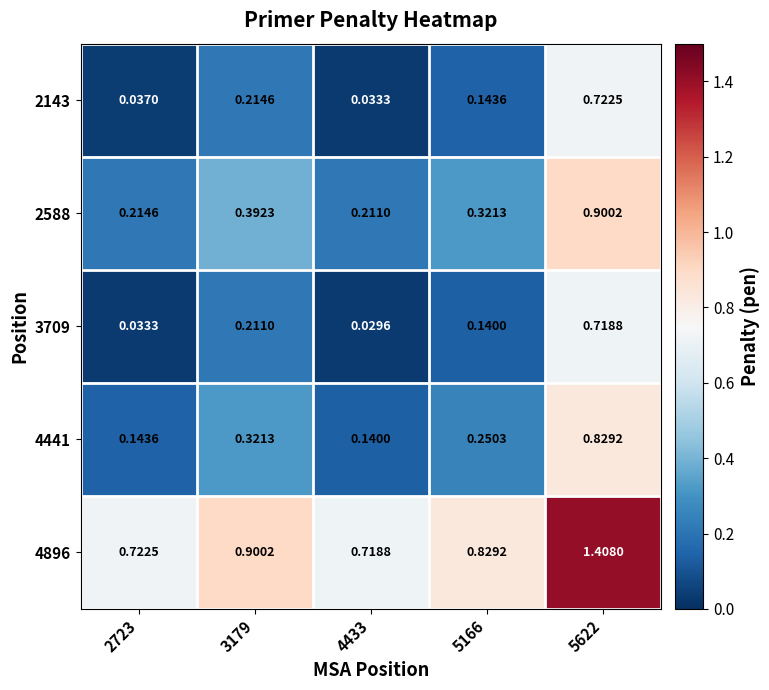

Which series has the largest total across all categories?

4896